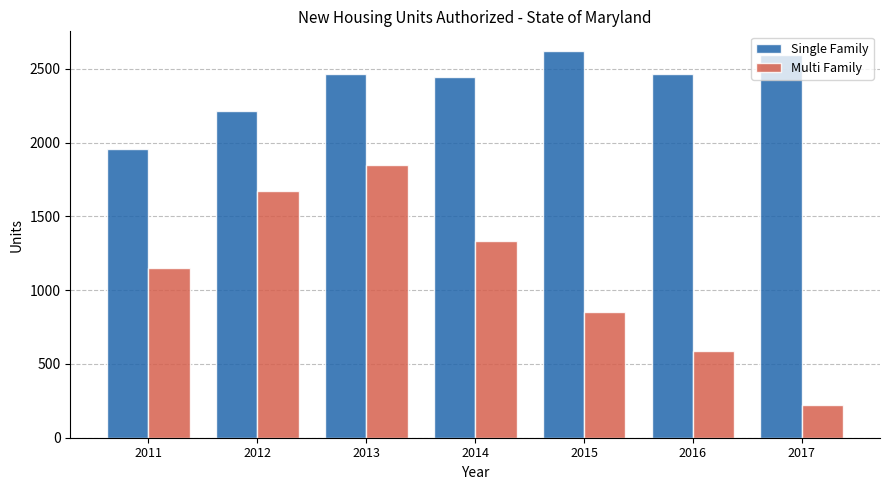

Which series has the largest total across all categories?

Single Family